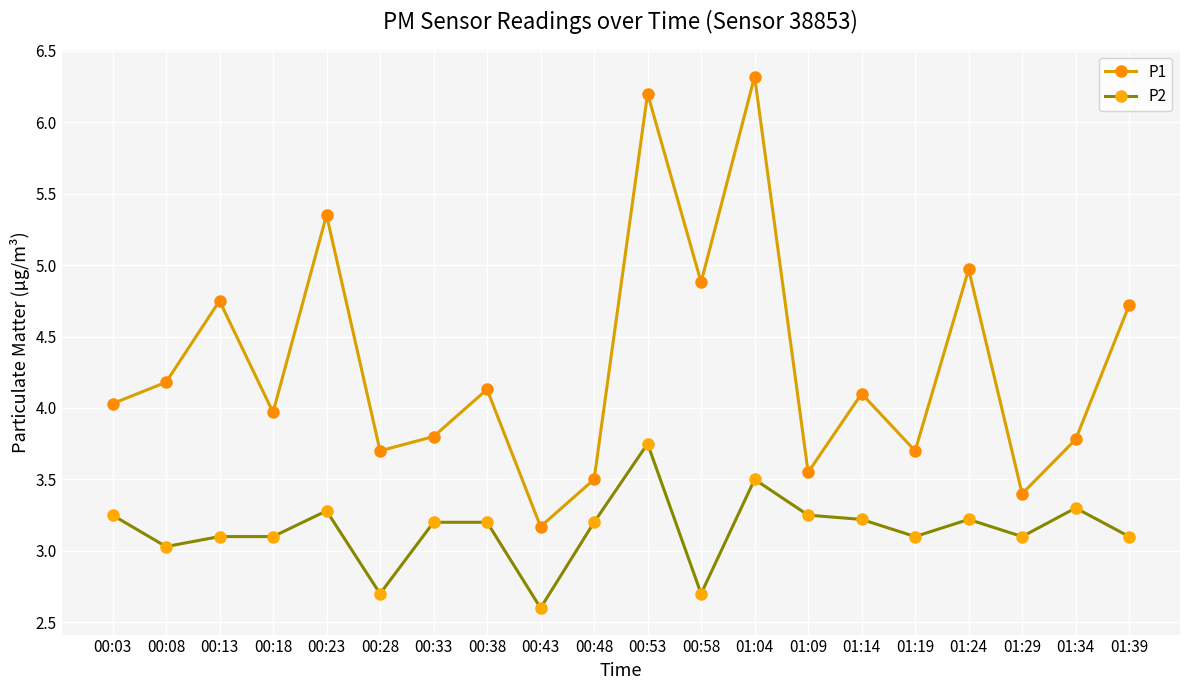

What is the difference between the highest and lowest values at 01:14?

0.9